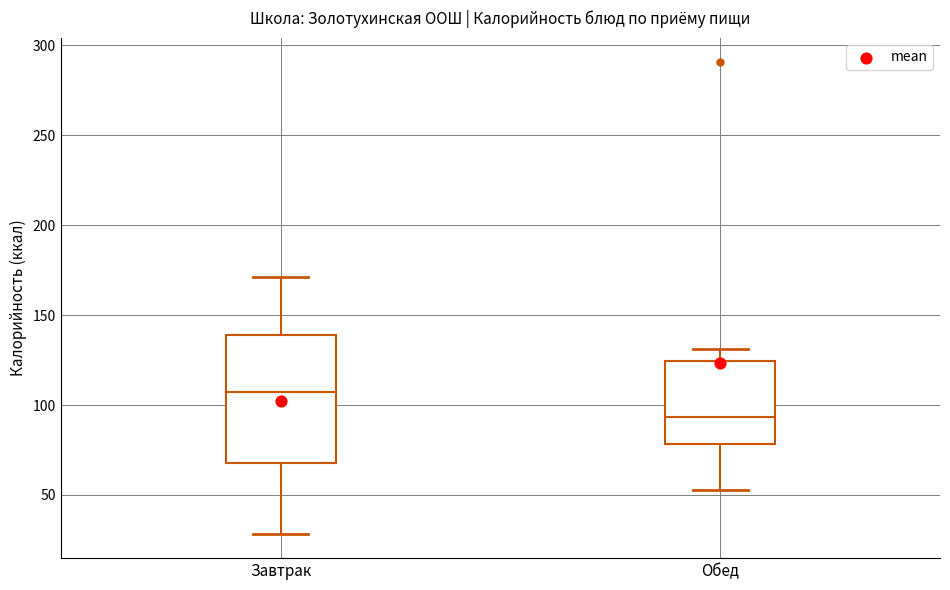

Reading left to right, transcribe this box plot: for each box, give where its median line is, the range the box spans, and where its two whiskers end, as read against the y-axis. The values are not printed on the chart, so give them approximately, as read against the axis.

Завтрак: median 105, box 70 to 140, whiskers 30 to 170
Обед: median 95, box 80 to 125, whiskers 55 to 130